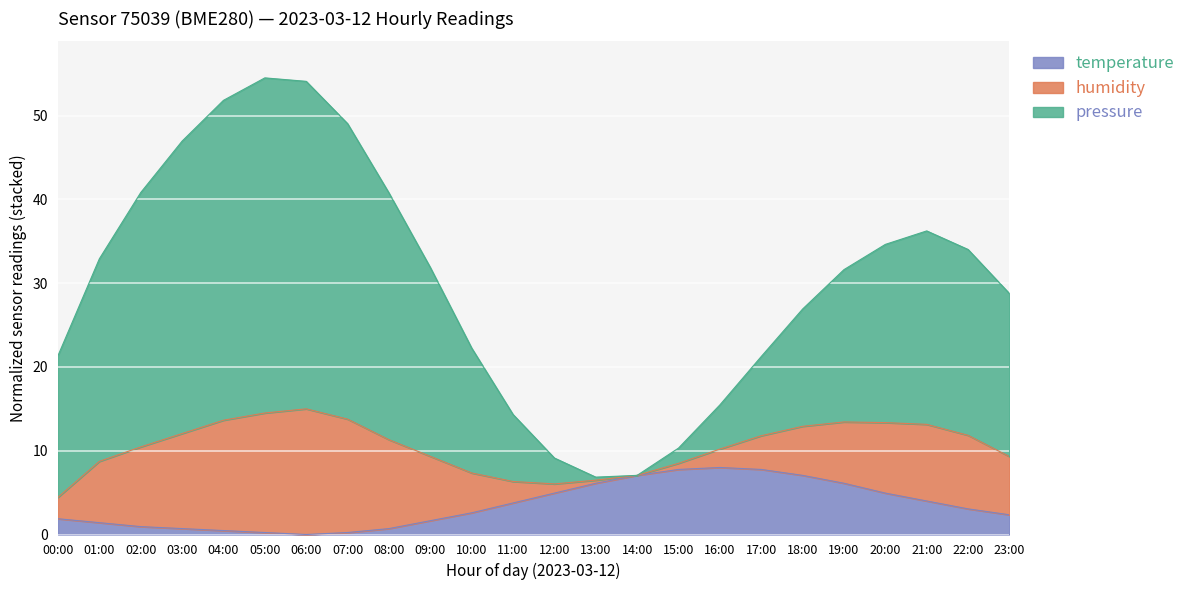

What is the highest value of the temperature series?

8.0